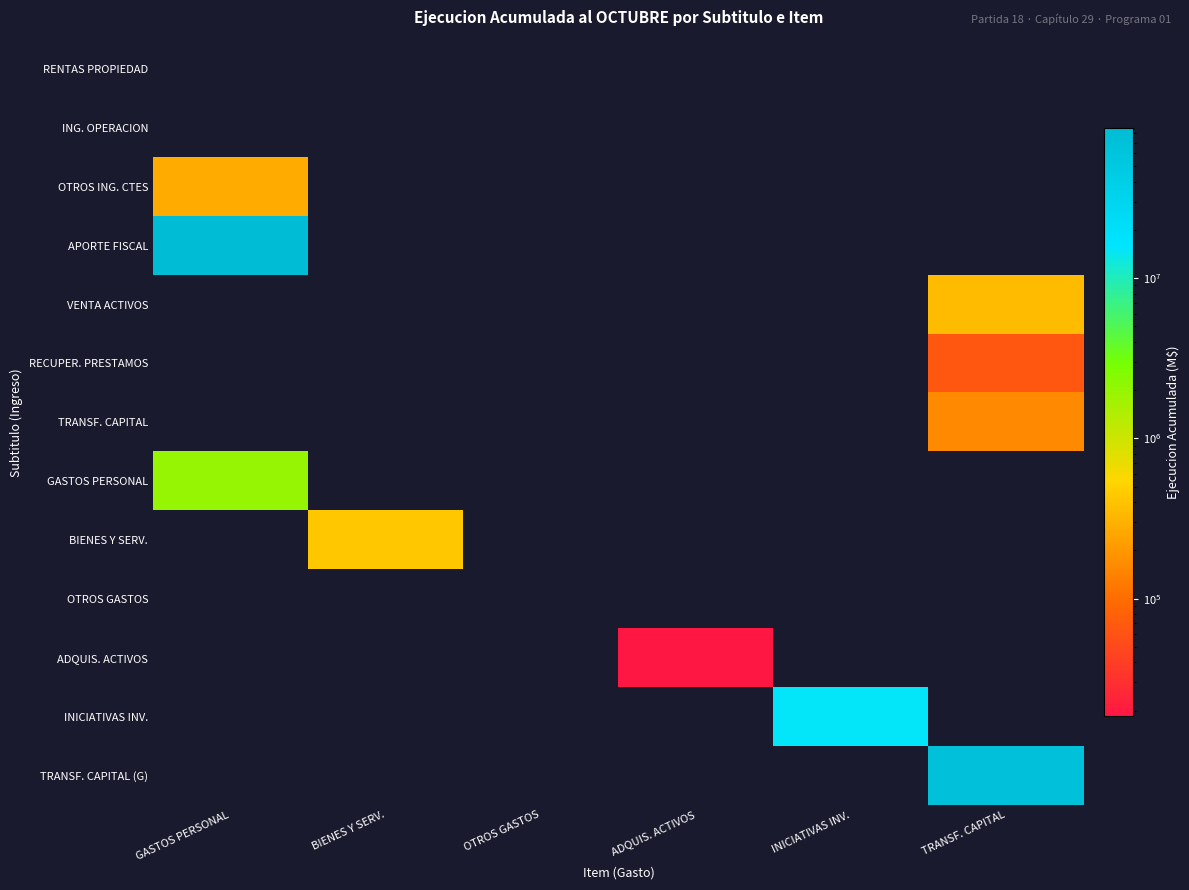

Rank the series at ADQUIS. ACTIVOS from highest to lowest value.

ADQUIS. ACTIVOS, RENTAS PROPIEDAD, ING. OPERACION, OTROS ING. CTES, APORTE FISCAL, VENTA ACTIVOS, RECUPER. PRESTAMOS, TRANSF. CAPITAL, GASTOS PERSONAL, BIENES Y SERV., OTROS GASTOS, INICIATIVAS INV., TRANSF. CAPITAL (G)